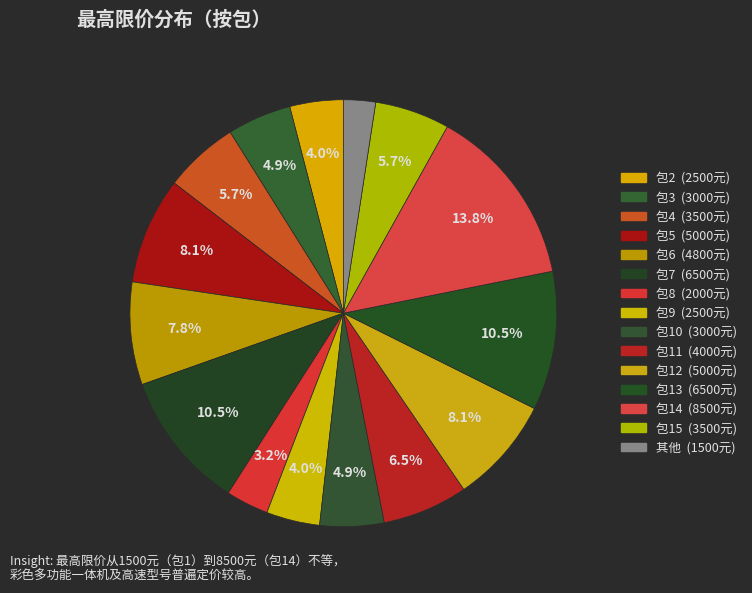

Rank the categories by value from lowest to highest.

包1, 包8, 包2, 包9, 包3, 包10, 包4, 包15, 包11, 包6, 包5, 包12, 包7, 包13, 包14